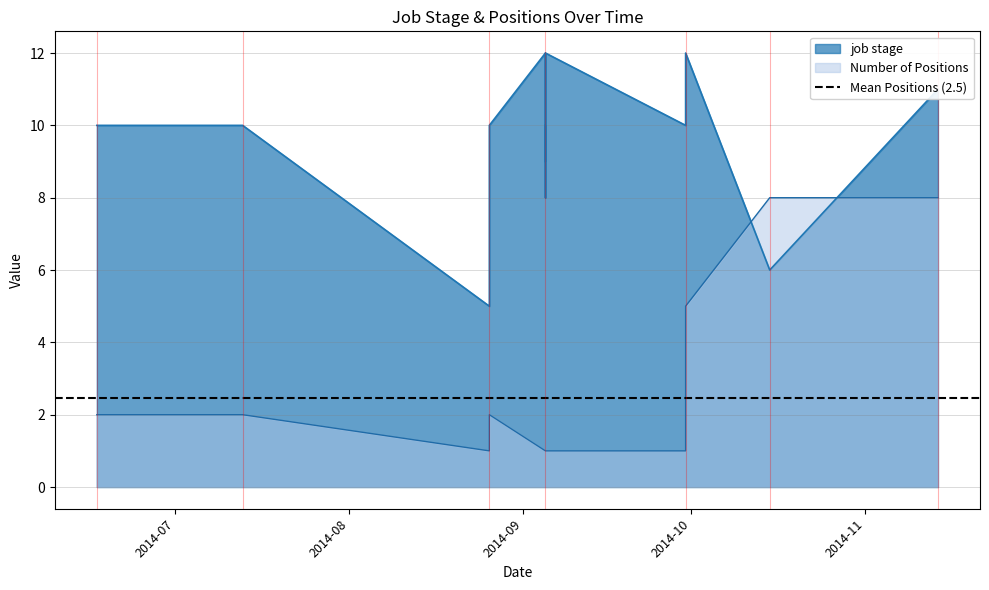

Does the chart display data point markers on the line(s)?

No